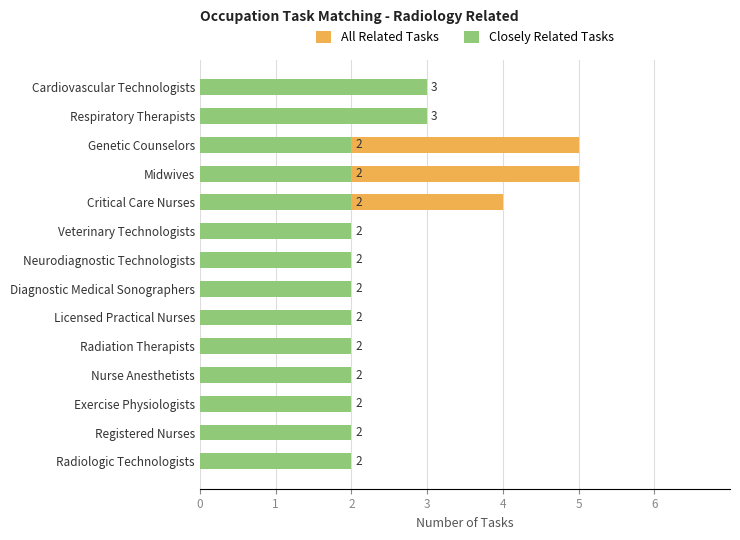

True or false: Closely Related Tasks has a value of 4 at Respiratory Therapists.

False